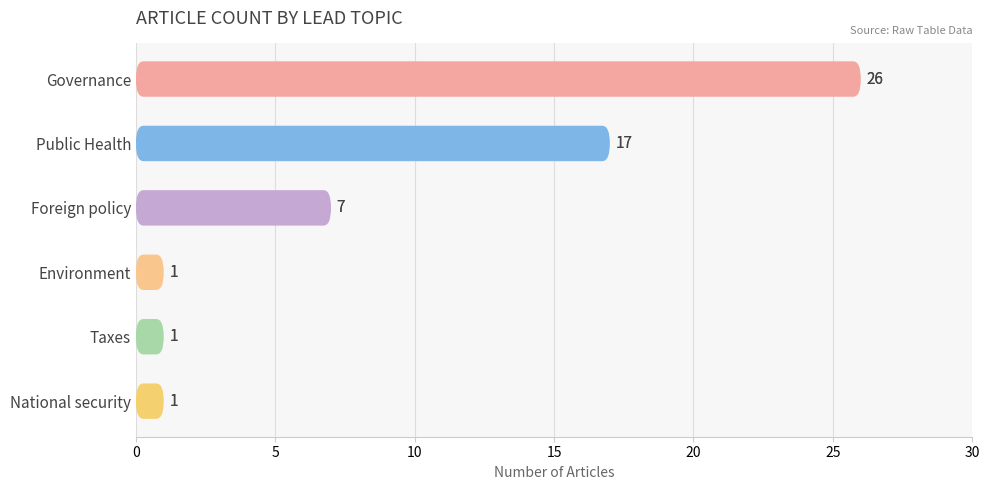

Rank the categories by value from highest to lowest.

Governance, Public Health, Foreign policy, Environment, Taxes, National security